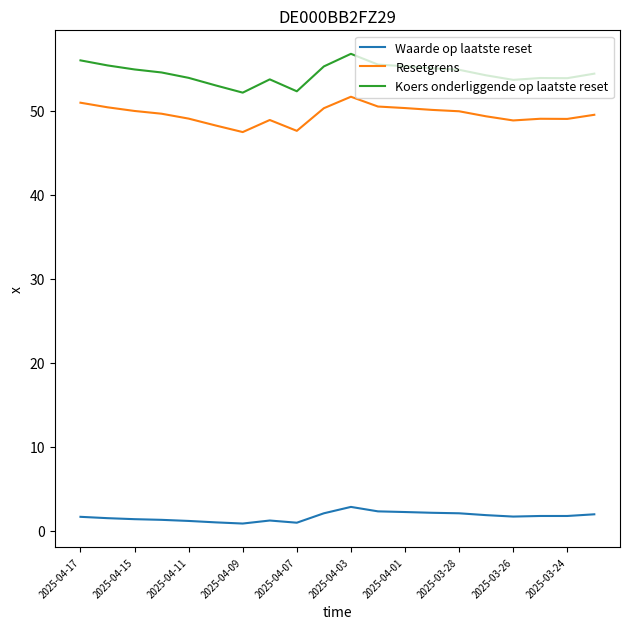

How many lines are shown in the chart?

3